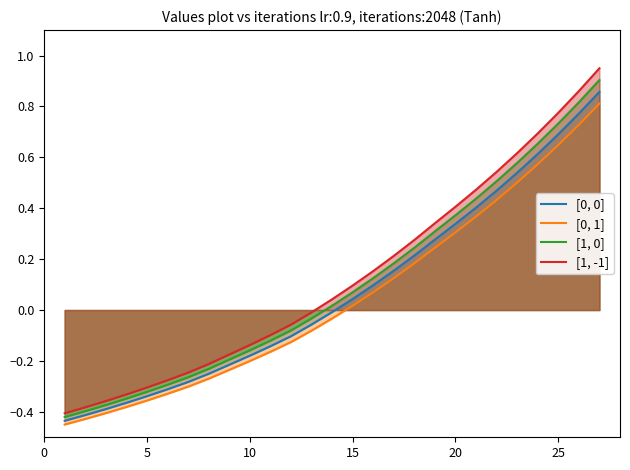

Which series has the widest spread of values?

[1, -1]